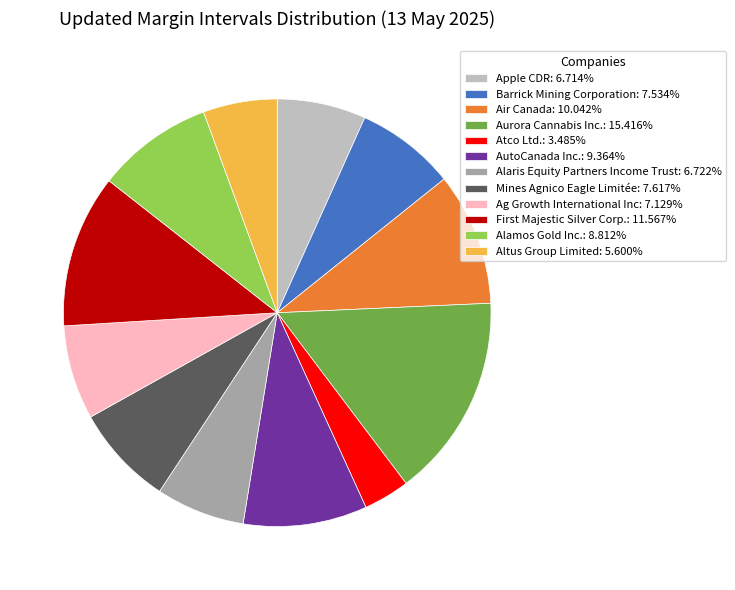

Is Altus Group Limited the majority of the pie?

No